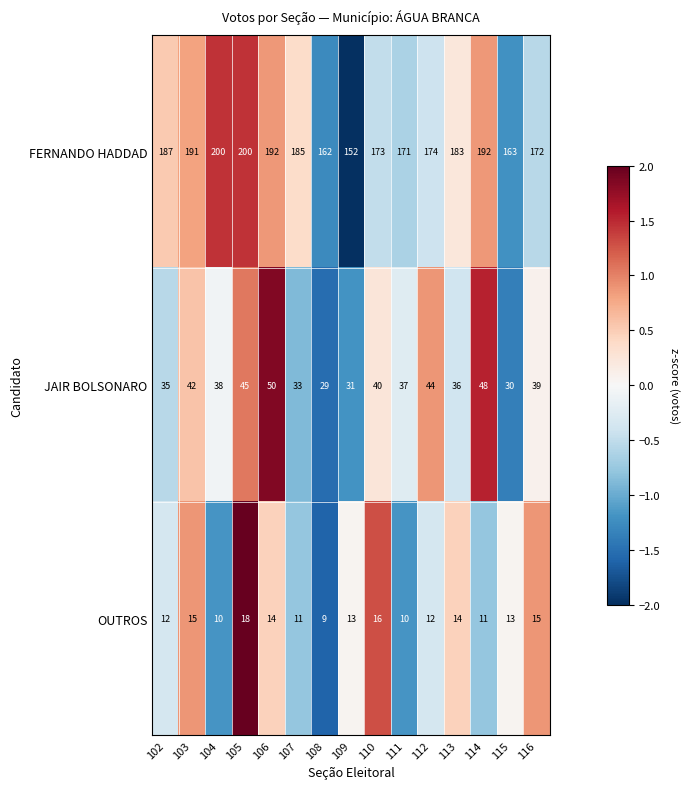

What is the sum of the OUTROS values at 106 and 105?

32